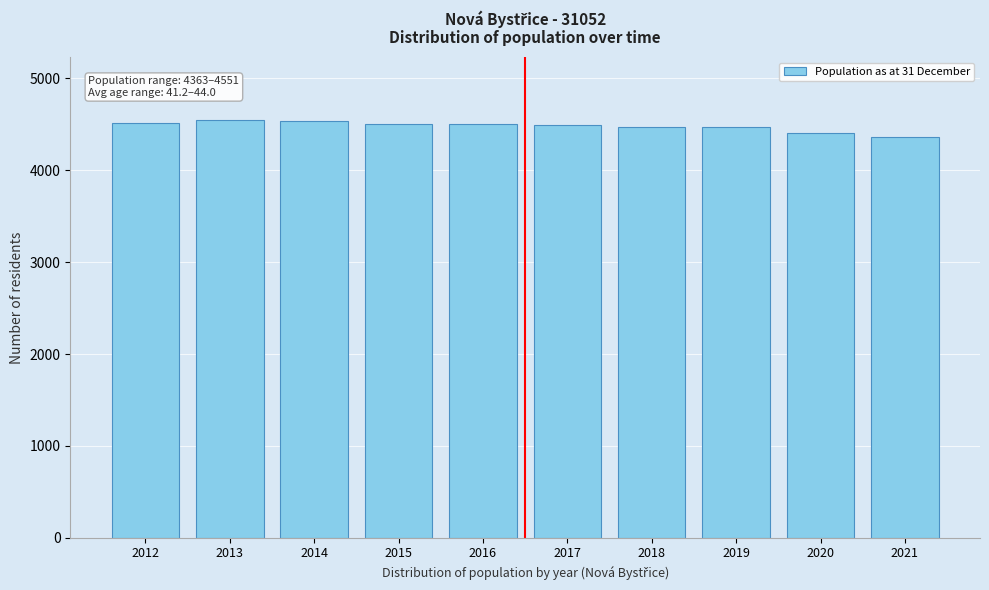

What is the value of the 10th bar from the left?

4363